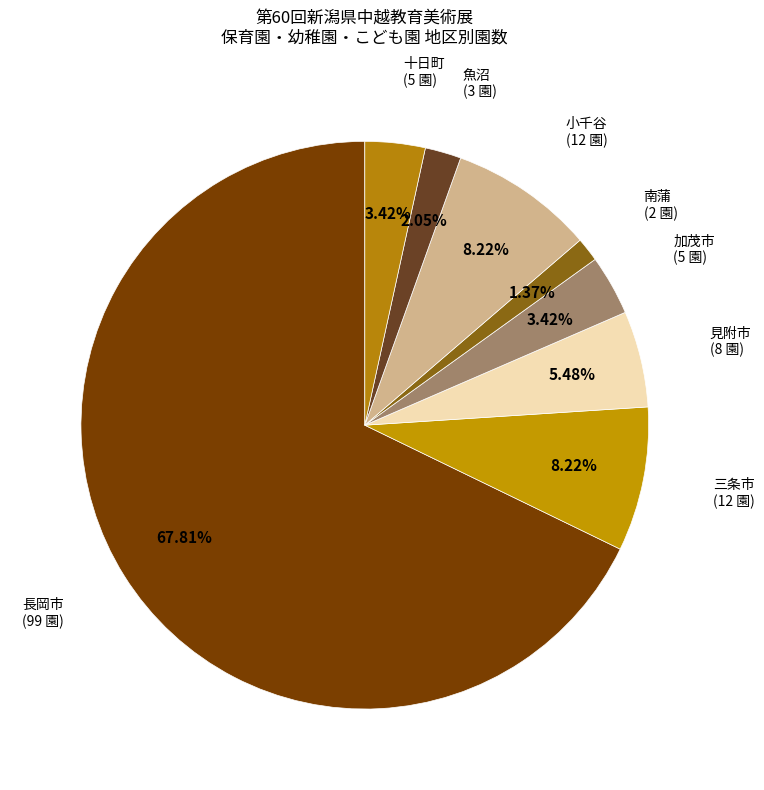

Which category accounts for the majority?

長岡市